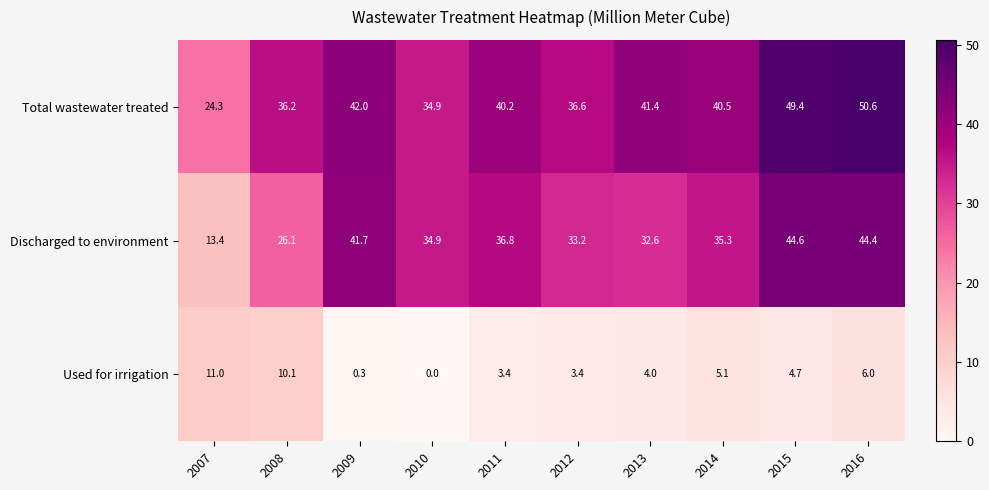

Is it true that Used for irrigation equals 7.8 at 2015?

False